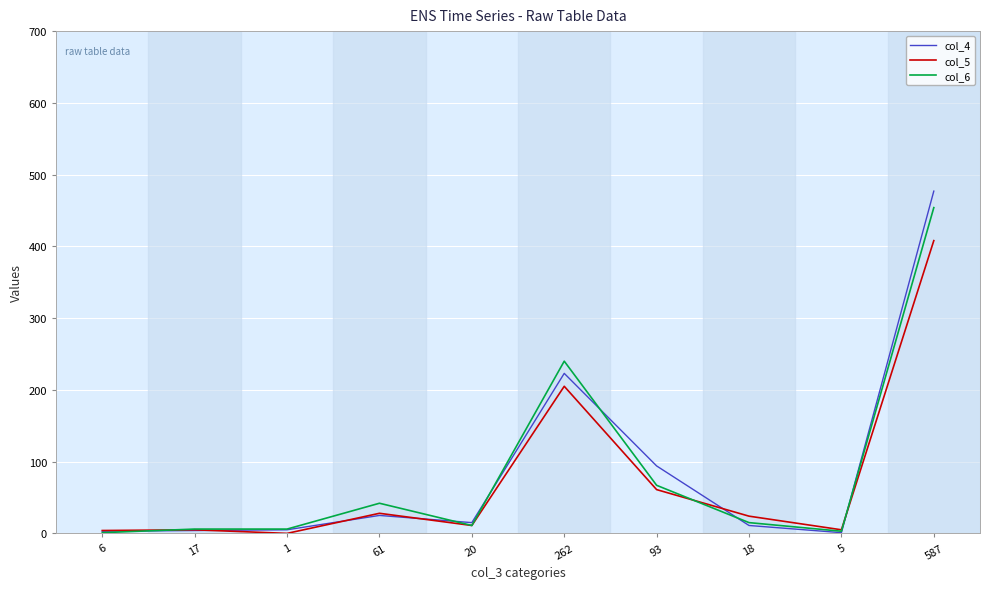

True or false: col_6 has a value of 3 at 5.

True